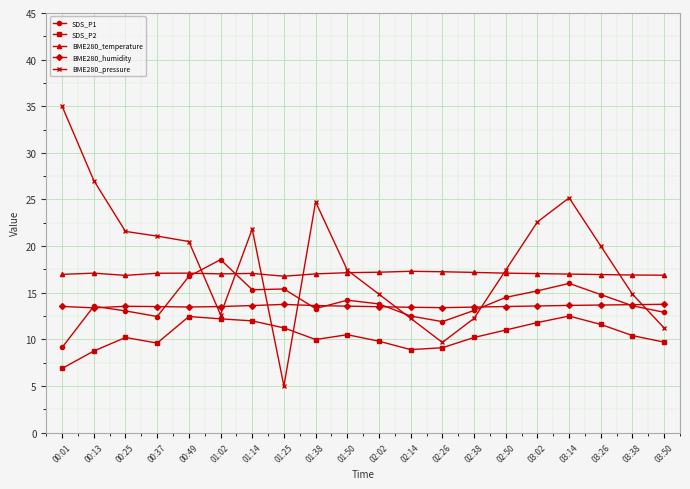

Where is the first local minimum for SDS_P1?

00:37